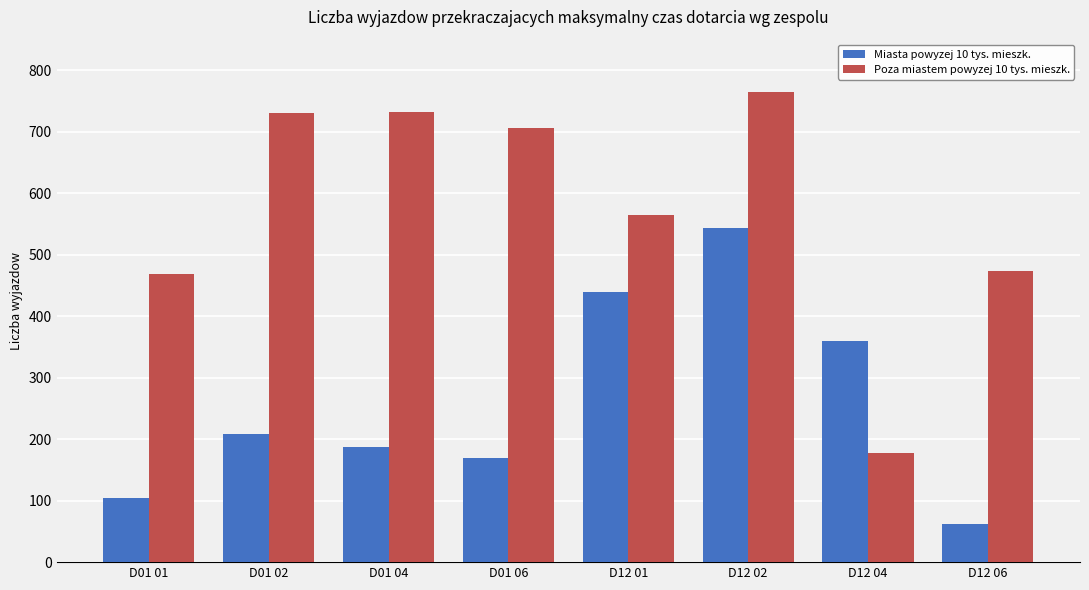

What is the sum of all Miasta powyzej 10 tys. mieszk. values?

2075